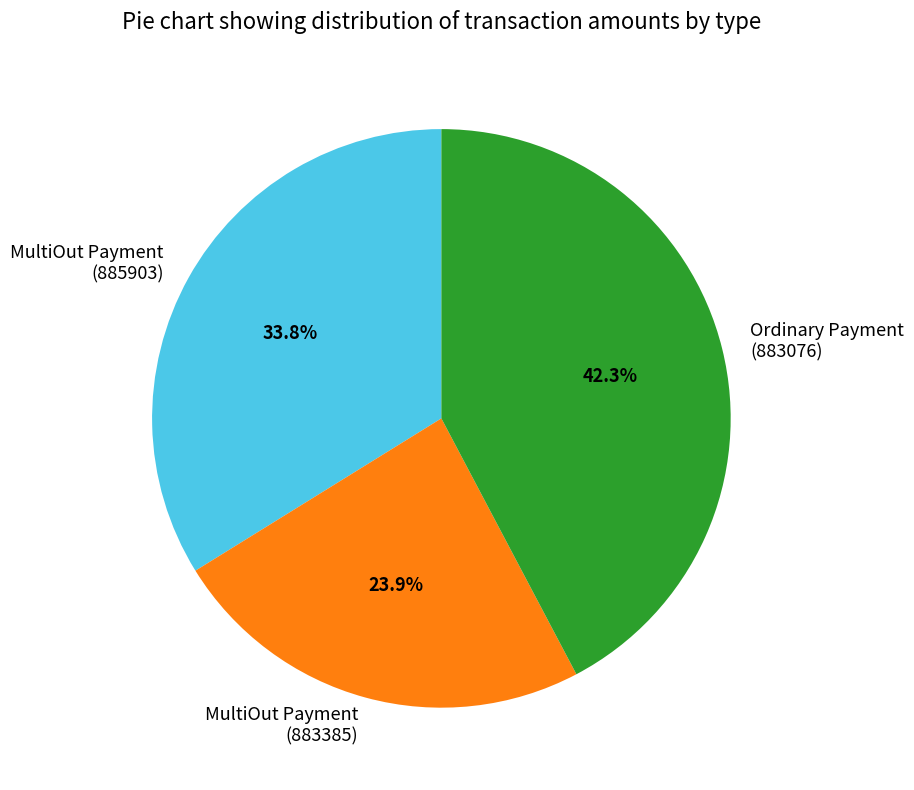

Does Ordinary Payment (883076) represent more than half of the total?

No